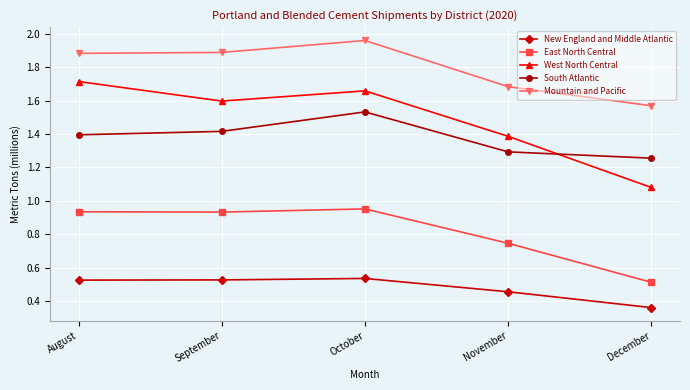

At which category is the sum across all series the highest?

October